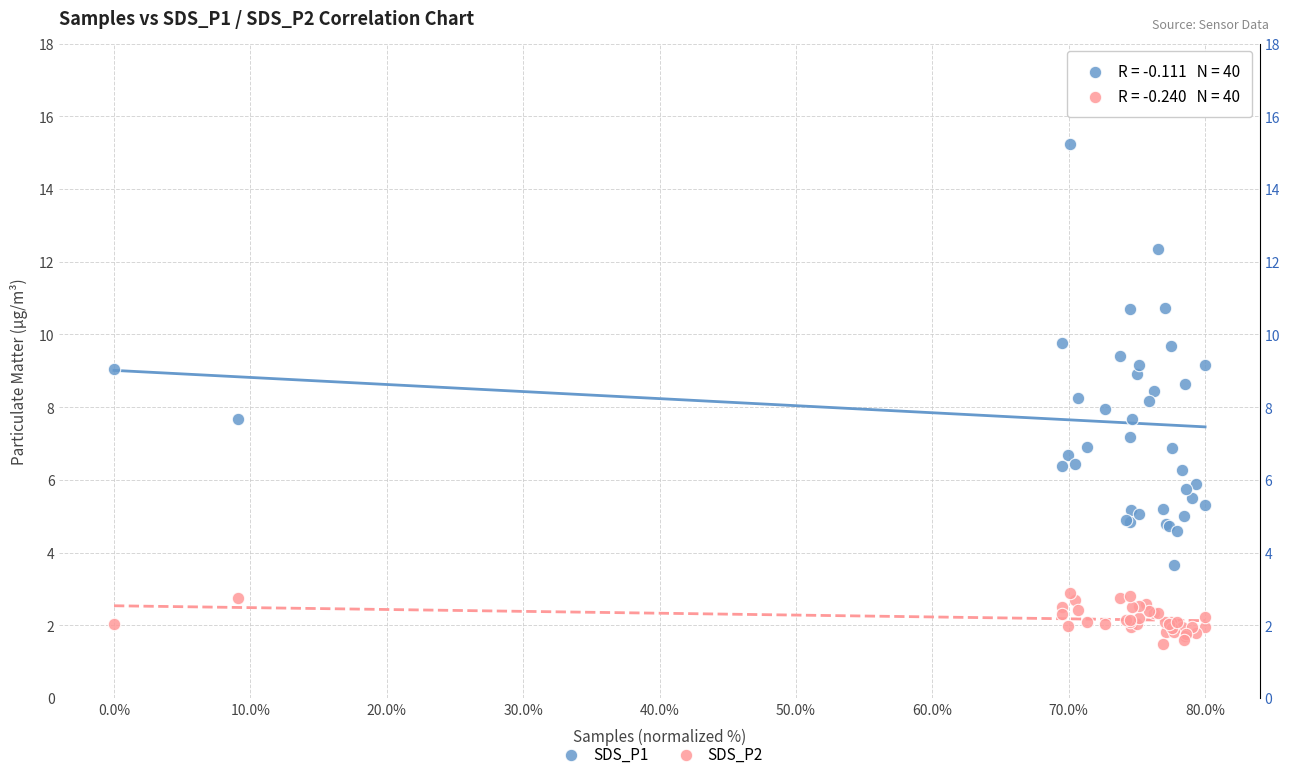

Which series reaches the minimum Y coordinate?

SDS_P2